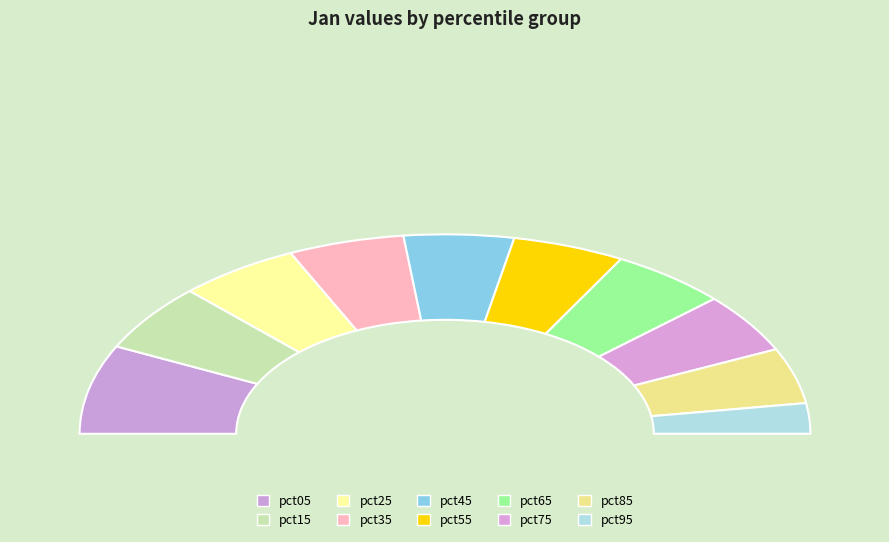

Between pct55 and pct05, which is larger?

pct05